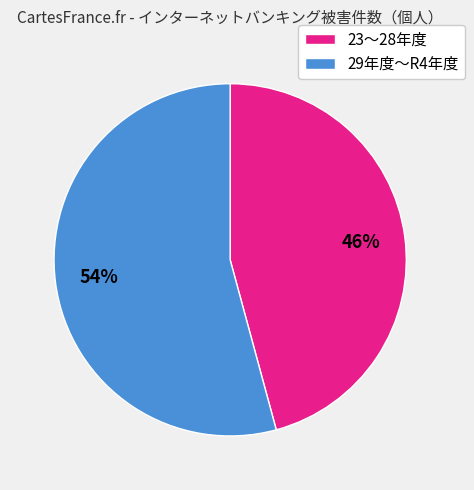

To the nearest percent, what portion does 29年度～R4年度 represent?

54%